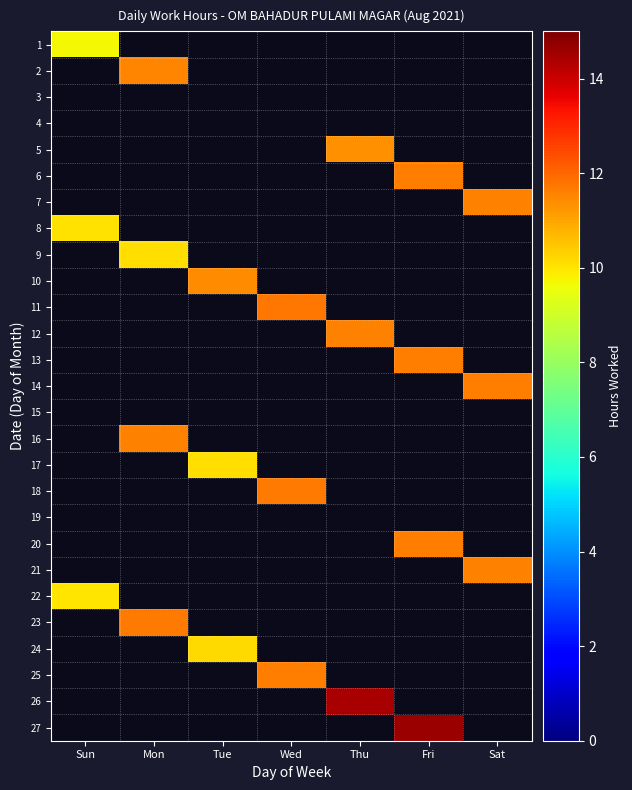

Rank the categories by 8 value from lowest to highest.

Sun, Mon, Tue, Wed, Thu, Fri, Sat